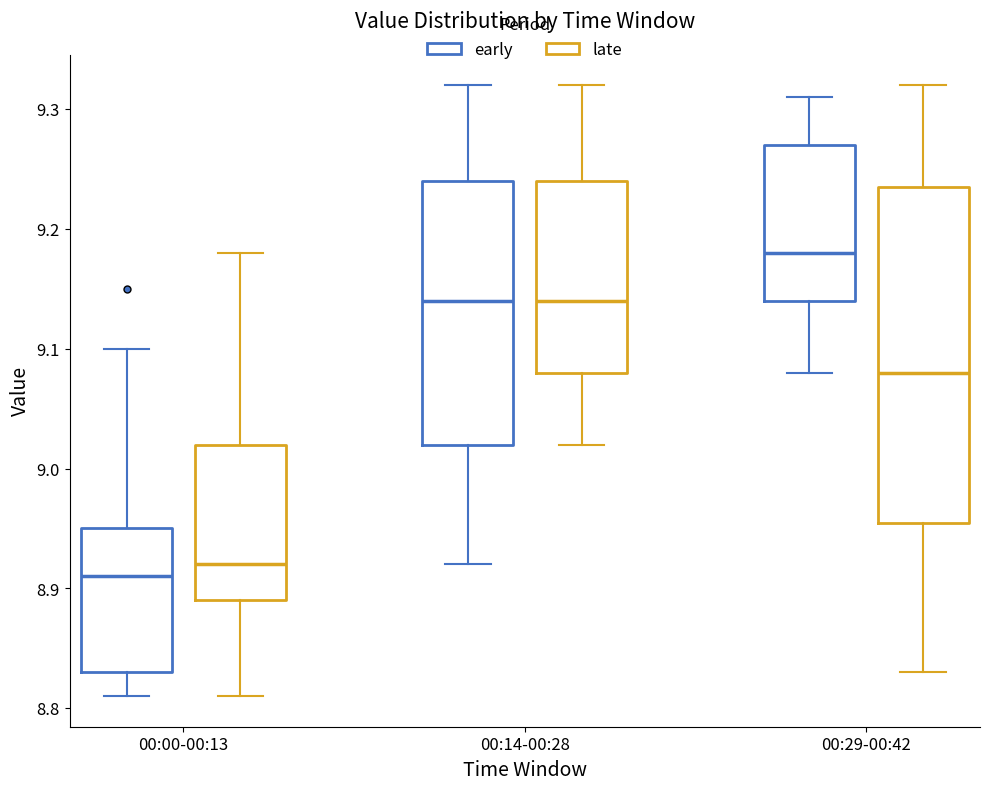

Reading left to right, read every box against the y-axis: the position of its median line, the range the box covers, and the ends of its whiskers. The values are not printed on the chart, so give them approximately, as read against the axis.

00:00-00:13 (early): median 8.91, box 8.83 to 8.95, whiskers 8.81 to 9.10
00:00-00:13 (late): median 8.92, box 8.89 to 9.02, whiskers 8.81 to 9.18
00:14-00:28 (early): median 9.14, box 9.02 to 9.24, whiskers 8.92 to 9.32
00:14-00:28 (late): median 9.14, box 9.08 to 9.24, whiskers 9.02 to 9.32
00:29-00:42 (early): median 9.18, box 9.14 to 9.27, whiskers 9.08 to 9.31
00:29-00:42 (late): median 9.08, box 8.96 to 9.24, whiskers 8.83 to 9.32